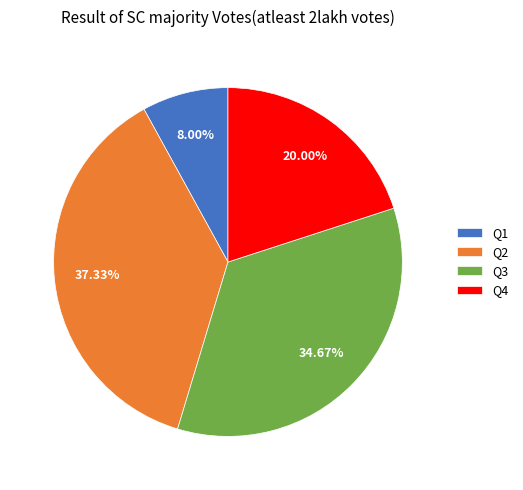

What percentage do Q1 and Q2 together represent?

45.3%